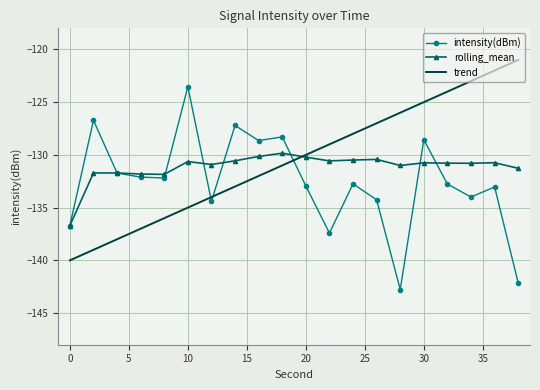

What is the minimum value for intensity(dBm)?

-142.8